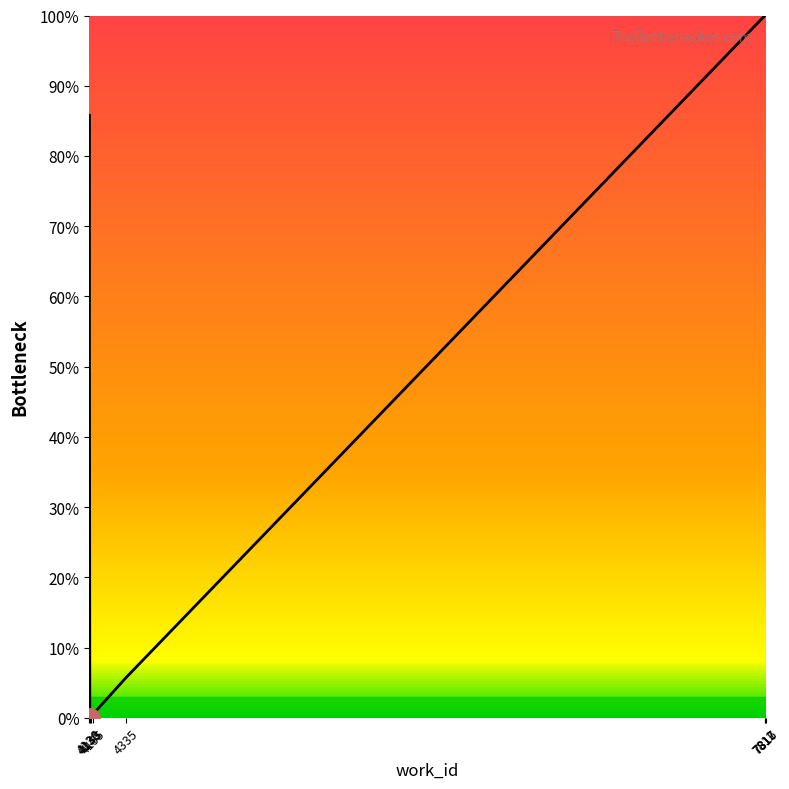

Between 4138 and 7817, which is larger?

7817